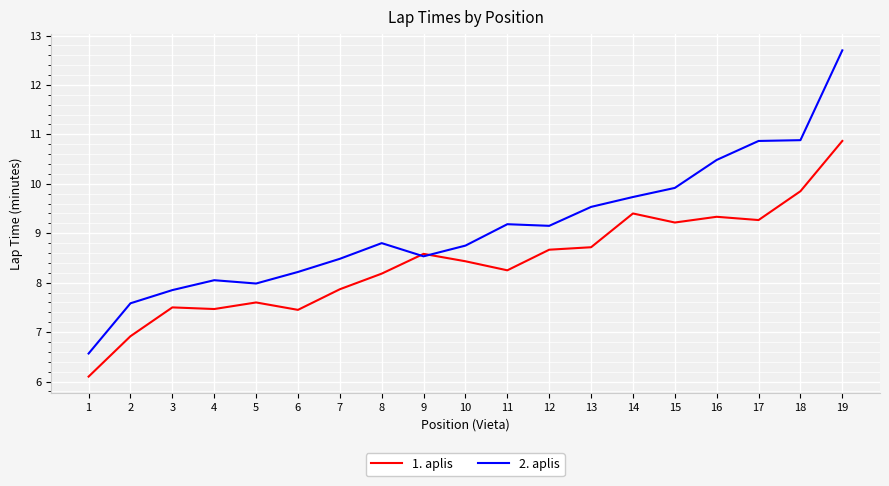

Which series changed the most between 12 and 18?

2. aplis